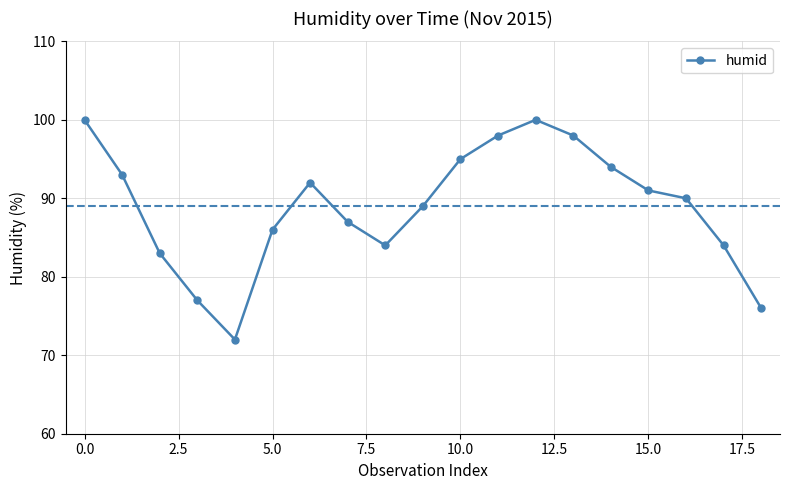

What is the minimum value shown in the chart?

72